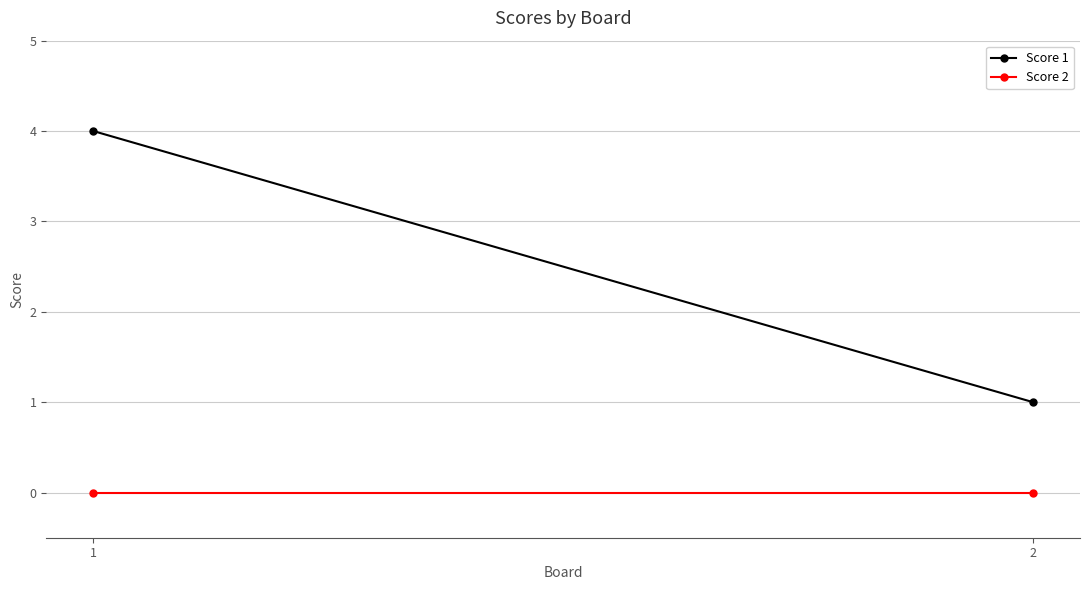

Rank the series by their maximum value, from highest to lowest.

Score 1, Score 2